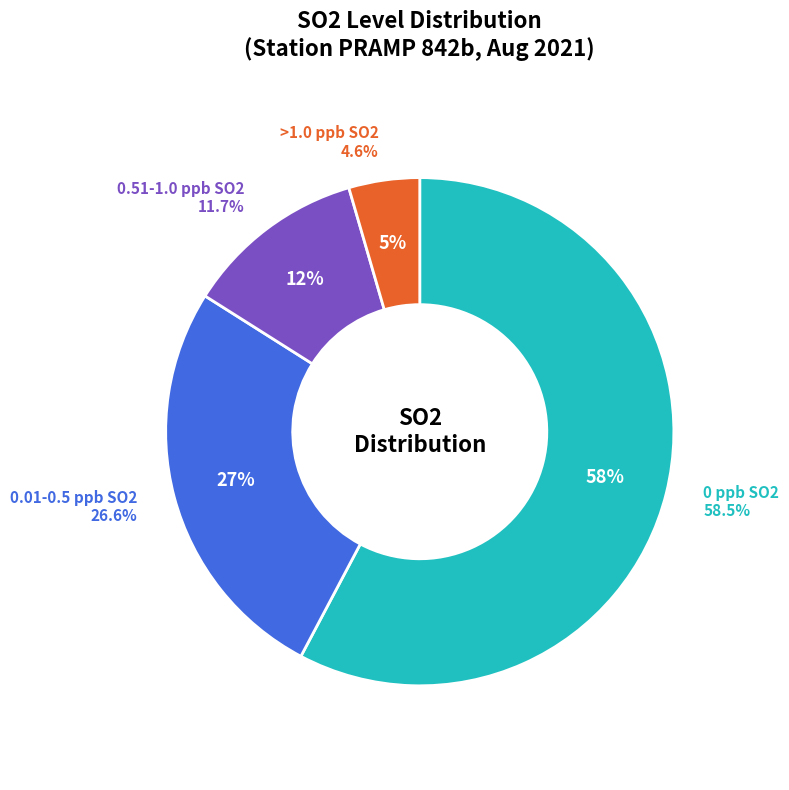

Does any single category account for the majority?

Yes